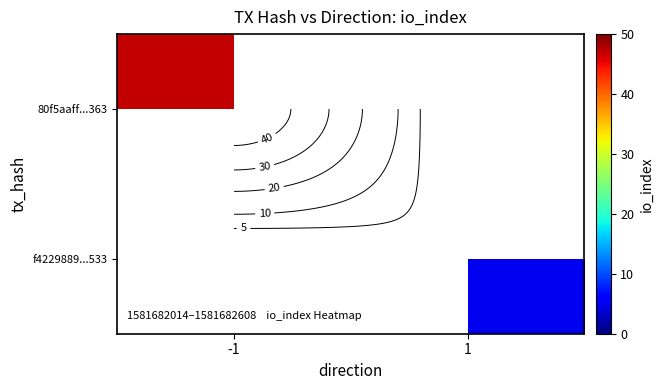

Where is 80f5aaff...363 nearest to the value 47?

-1